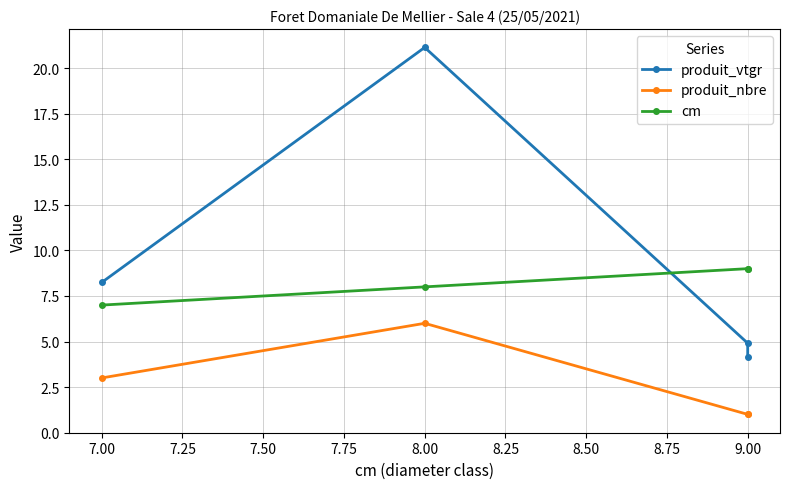

The cm series shows 5.4 at 9.00. True or false?

False